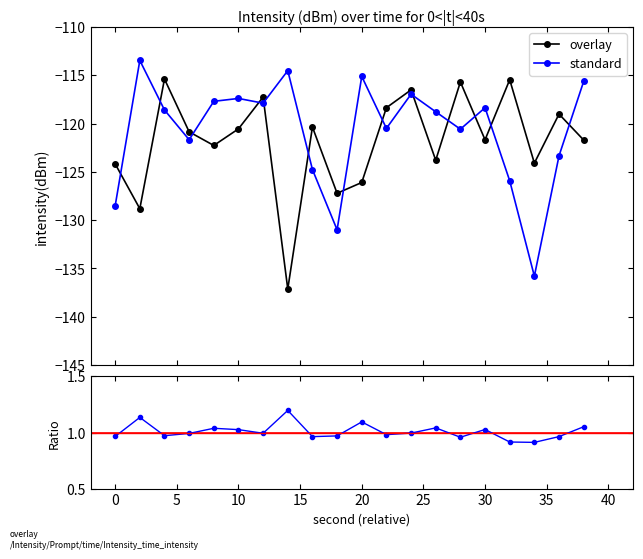

Reading left to right, extract all data points from this chart.

overlay: 0=-124.2	2=-128.8	4=-115.4	6=-120.9	8=-122.3	10=-120.5	12=-117.3	14=-137.1	16=-120.4	18=-127.2	20=-126.1	22=-118.4	24=-116.5	26=-123.8	28=-115.7	30=-121.7	32=-115.5	34=-124.1	36=-119.0	38=-121.7
standard: 0=-128.5	2=-113.5	4=-118.6	6=-121.7	8=-117.7	10=-117.4	12=-117.9	14=-114.5	16=-124.8	18=-131.0	20=-115.1	22=-120.5	24=-117.0	26=-118.8	28=-120.6	30=-118.4	32=-125.9	34=-135.8	36=-123.3	38=-115.6